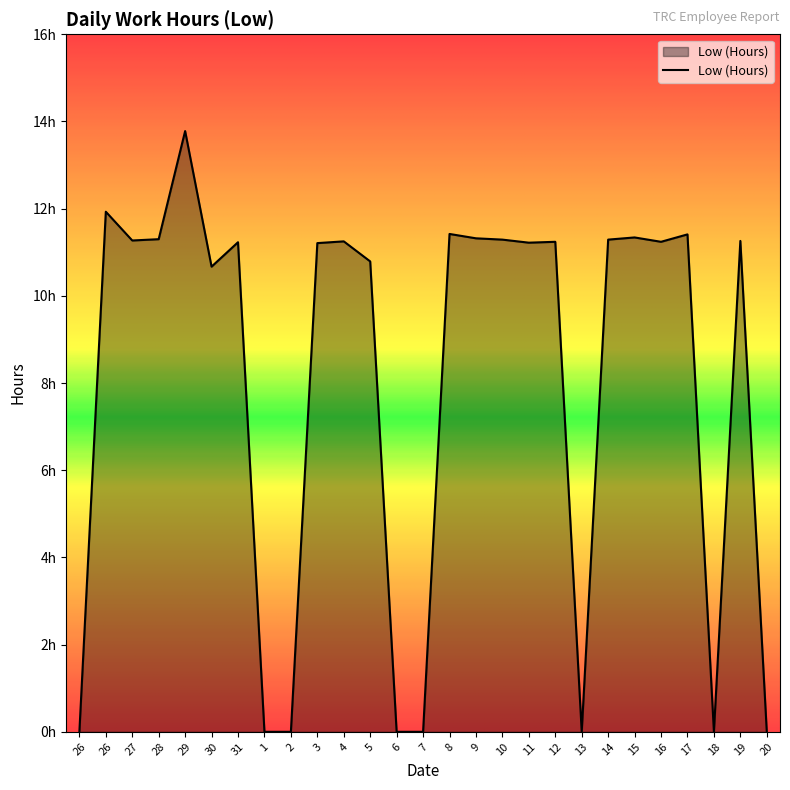

At which category does the data reach its first local valley?

27